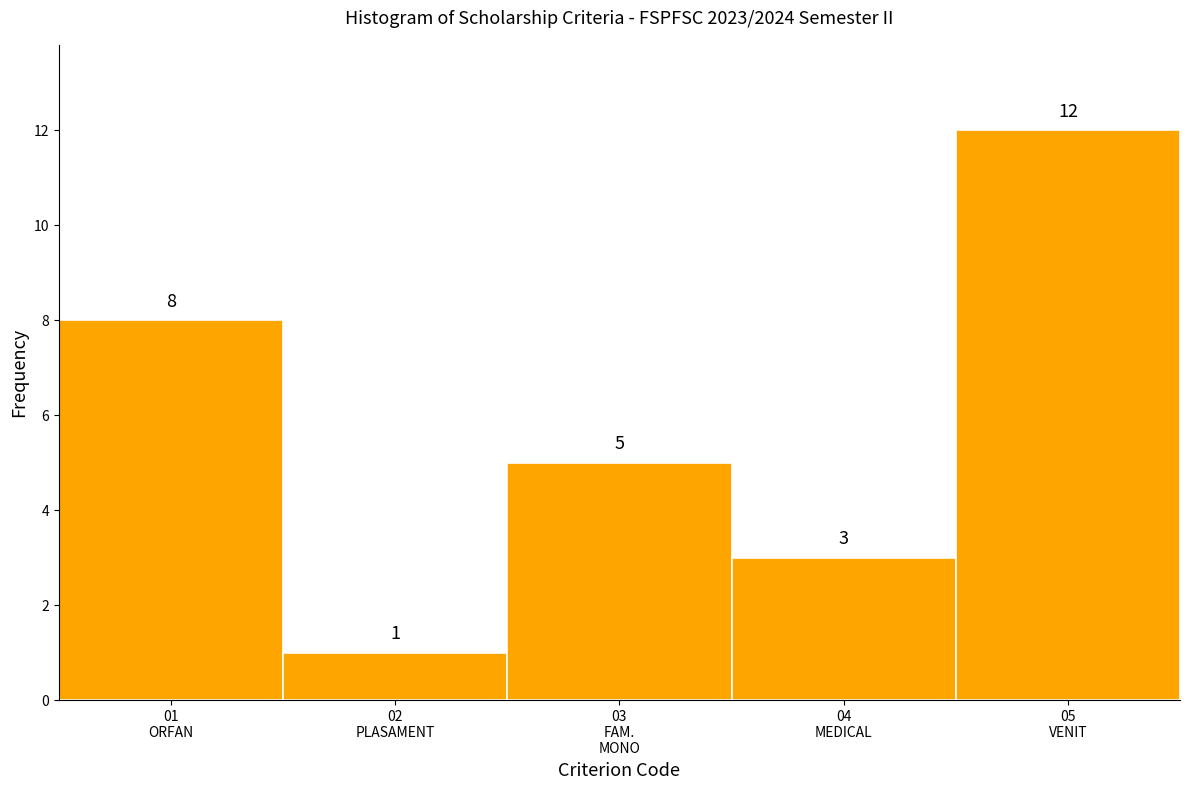

Reading left to right, list all the values displayed in this chart.

8	1	5	3	12